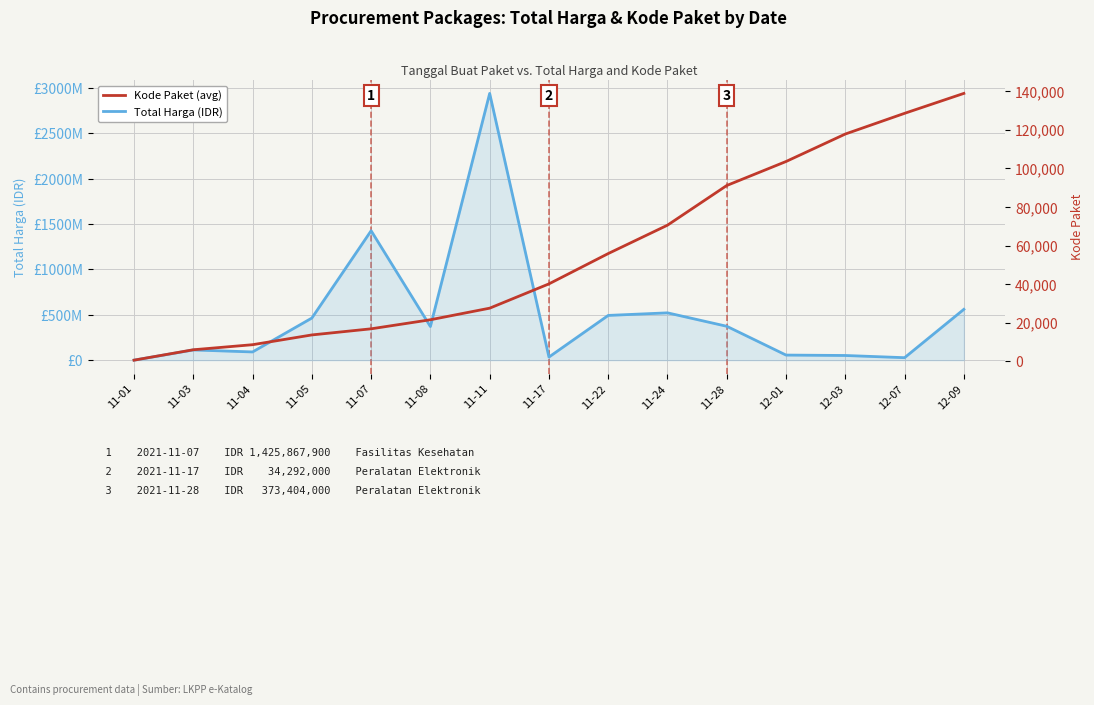

True or false: Total Harga (IDR) has more than 2 points higher than both neighbors.

True